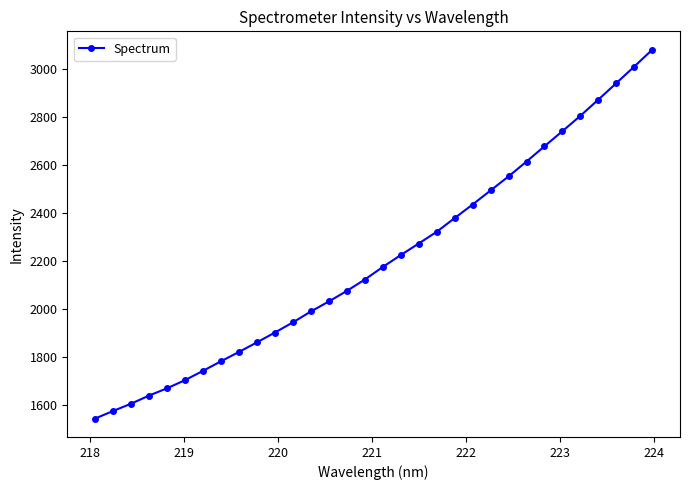

What is the minimum value shown in the chart?

1542.0